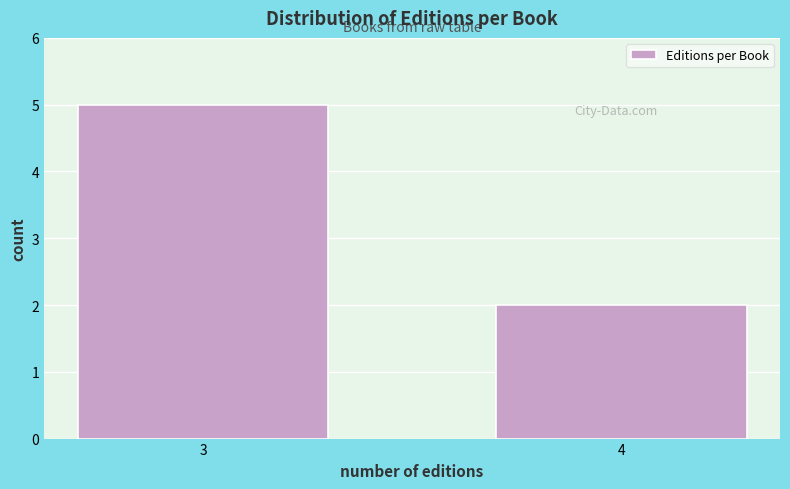

Reading right to left, list all the values displayed in this chart.

4=2	3=5